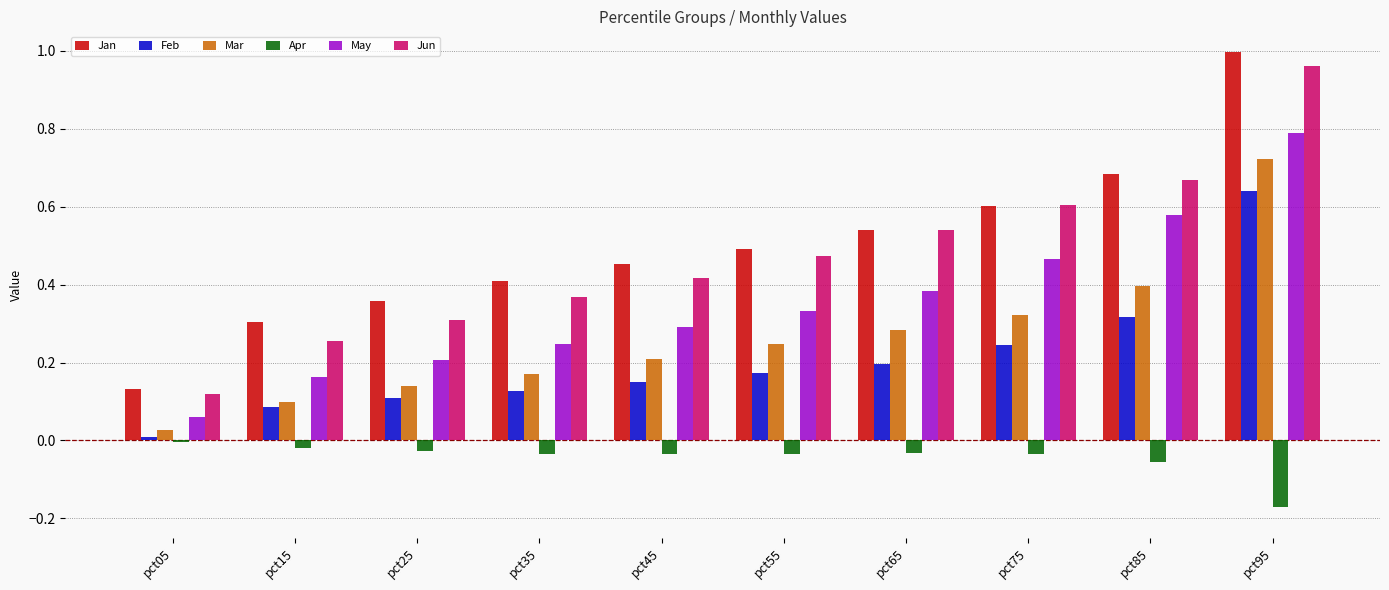

What is the sum of all Mar values?

2.6